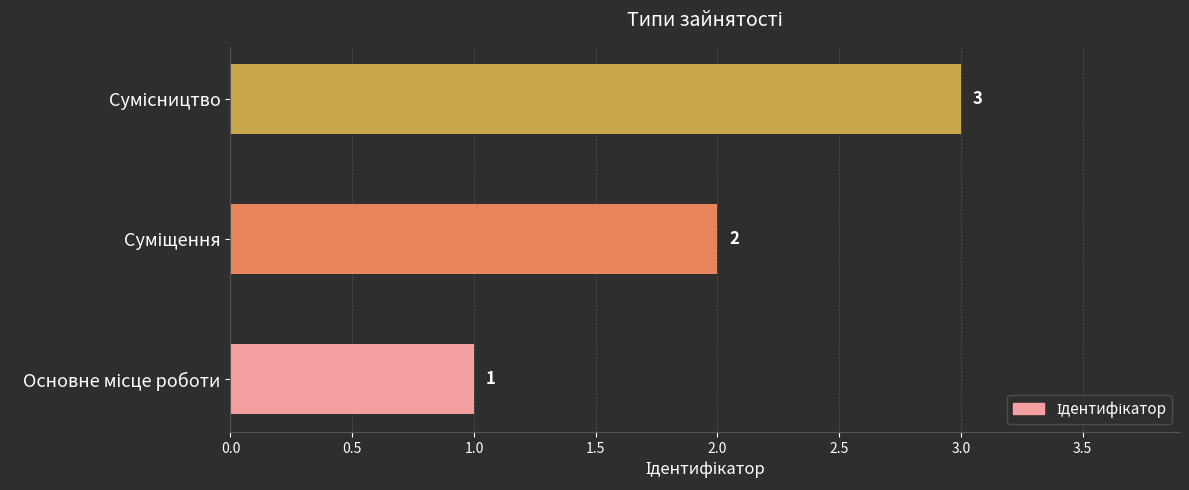

What is the maximum value shown in the chart?

3